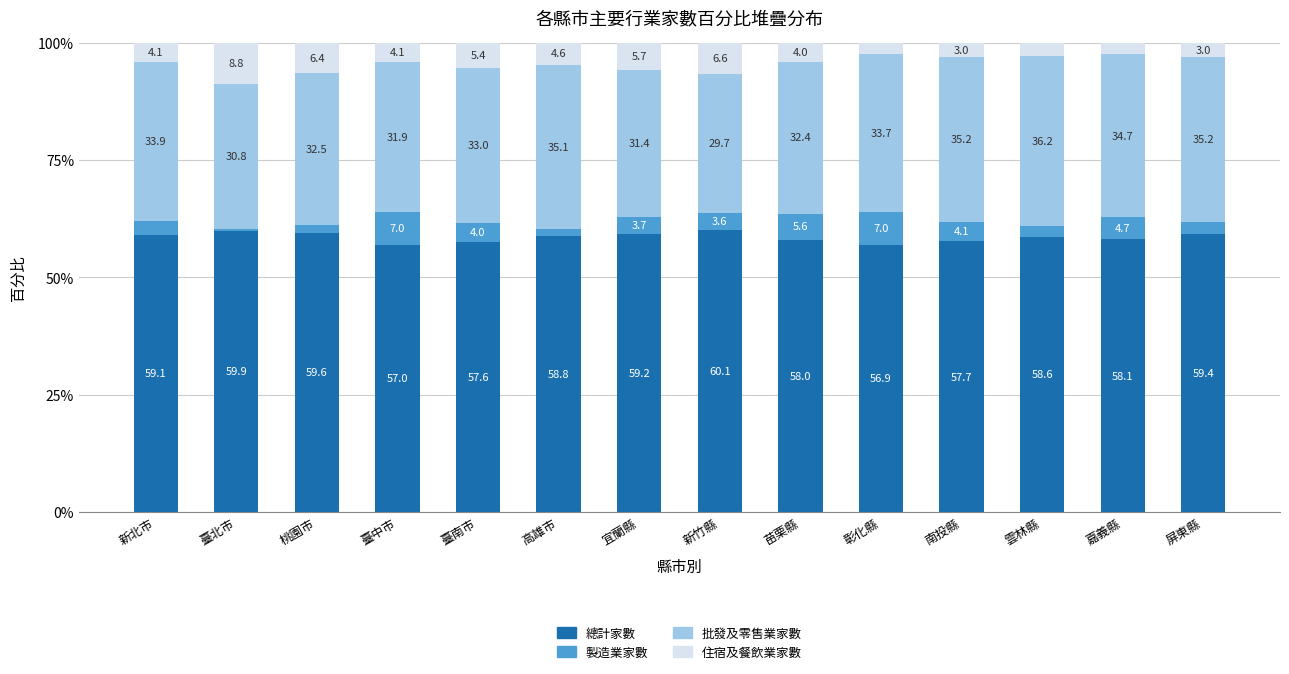

What is the total value across all series at 宜蘭縣?

100.0